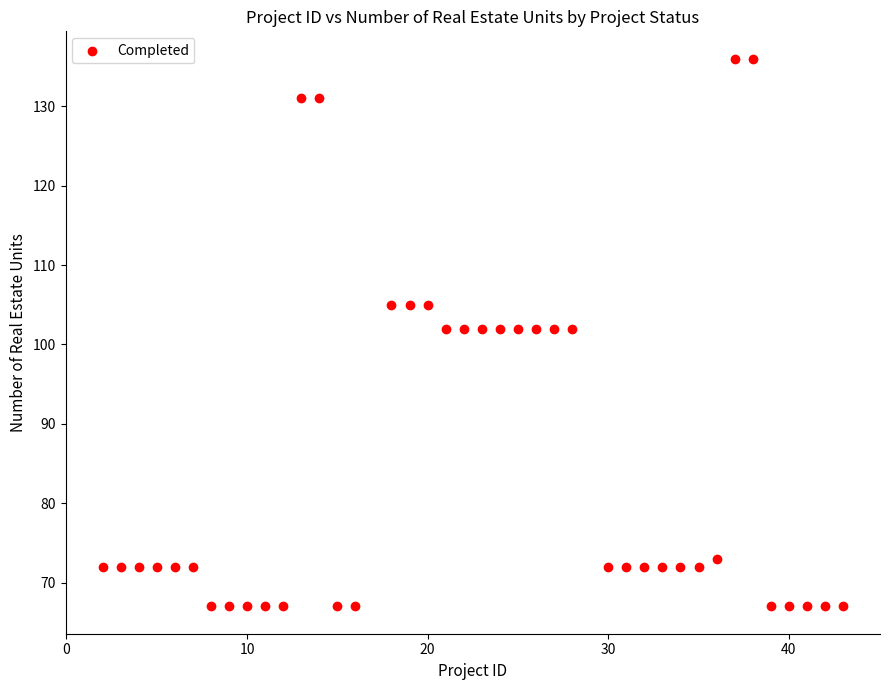

What is the range of X values (max minus min)?

41